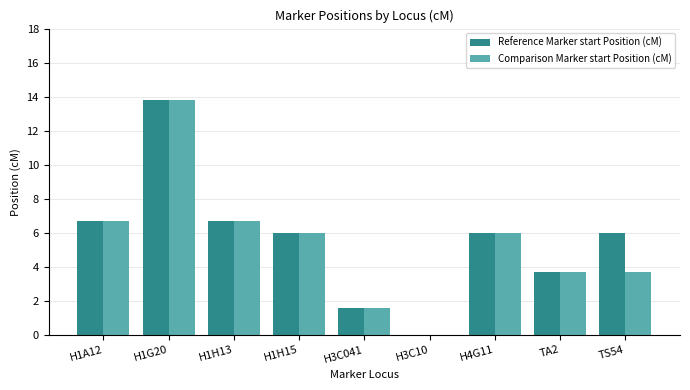

The Comparison Marker start Position (cM) series shows 1.4 at H1A12. True or false?

False